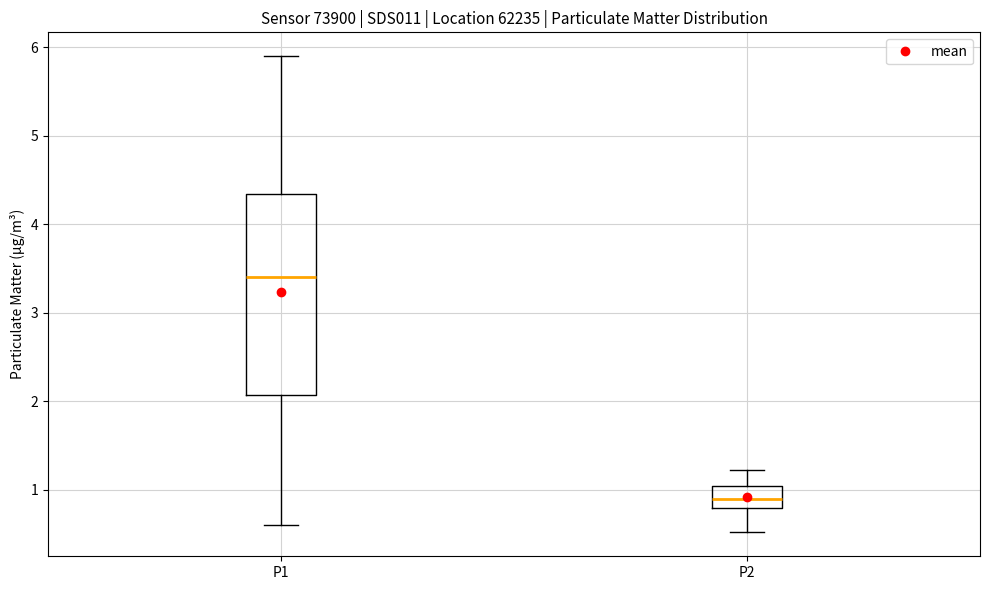

Comparing the boxes themselves (not the whiskers), which one is the tallest?

P1